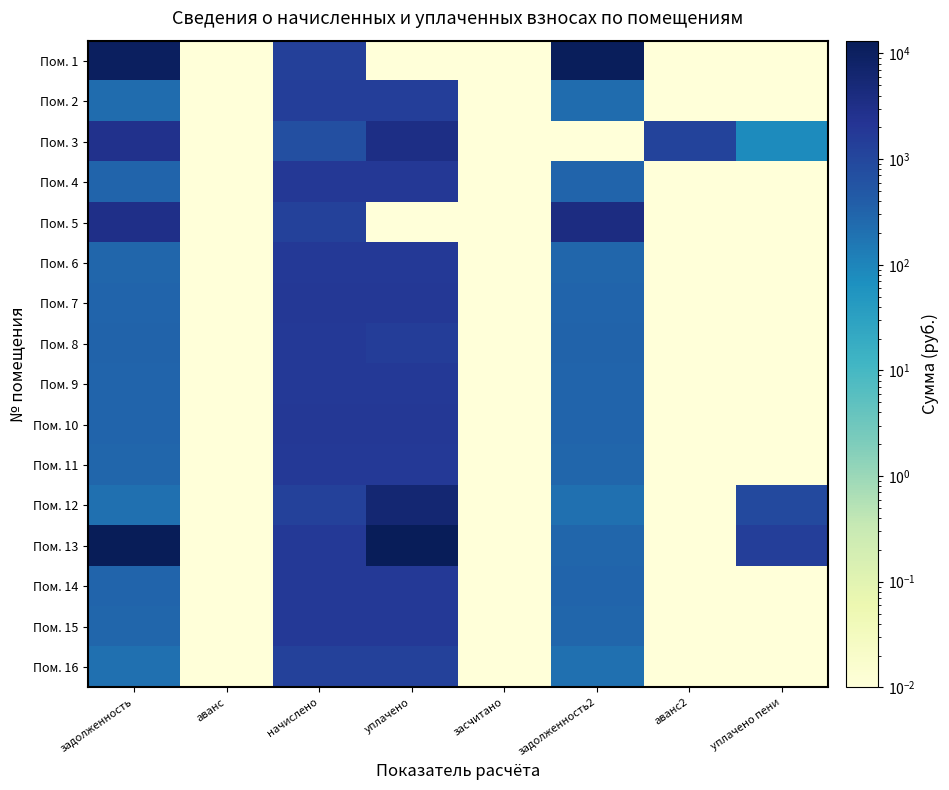

Reading right to left, list all the values displayed in this chart.

Пом. 1: уплачено пени=0.0	аванс2=0.0	задолженность2=11425.0	засчитано=0.0	уплачено=0.0	начислено=1382.4	аванс=0.0	задолженность=10531.5
Пом. 2: уплачено пени=0.0	аванс2=0.0	задолженность2=236.9	засчитано=0.0	уплачено=1421.3	начислено=1421.3	аванс=0.0	задолженность=236.9
Пом. 3: уплачено пени=79.8	аванс2=1164.0	задолженность2=0.0	засчитано=0.0	уплачено=3405.6	начислено=686.4	аванс=0.0	задолженность=2769.5
Пом. 4: уплачено пени=0.0	аванс2=0.0	задолженность2=309.6	засчитано=0.0	уплачено=1857.6	начислено=1857.6	аванс=0.0	задолженность=309.6
Пом. 5: уплачено пени=0.0	аванс2=0.0	задолженность2=3767.9	засчитано=0.0	уплачено=0.0	начислено=1252.8	аванс=0.0	задолженность=3095.5
Пом. 6: уплачено пени=0.0	аванс2=0.0	задолженность2=294.5	засчитано=0.0	уплачено=1766.9	начислено=1766.9	аванс=0.0	задолженность=294.5
Пом. 7: уплачено пени=0.0	аванс2=0.0	задолженность2=308.9	засчитано=0.0	уплачено=1853.3	начислено=1853.3	аванс=0.0	задолженность=308.9
Пом. 8: уплачено пени=0.0	аванс2=0.0	задолженность2=324.7	засчитано=0.0	уплачено=1501.2	начислено=1801.4	аванс=0.0	задолженность=324.7
Пом. 9: уплачено пени=0.0	аванс2=0.0	задолженность2=302.4	засчитано=0.0	уплачено=1814.4	начислено=1814.4	аванс=0.0	задолженность=302.4
Пом. 10: уплачено пени=0.0	аванс2=0.0	задолженность2=308.9	засчитано=0.0	уплачено=1853.3	начислено=1853.3	аванс=0.0	задолженность=308.9
Пом. 11: уплачено пени=0.0	аванс2=0.0	задолженность2=293.0	засчитано=0.0	уплачено=1758.2	начислено=1758.2	аванс=0.0	задолженность=293.0
Пом. 12: уплачено пени=901.9	аванс2=0.0	задолженность2=210.2	засчитано=0.0	уплачено=5795.0	начислено=1261.4	аванс=0.0	задолженность=210.2
Пом. 13: уплачено пени=1447.8	аванс2=0.0	задолженность2=295.2	засчитано=0.0	уплачено=12349.2	начислено=1771.2	аванс=0.0	задолженность=13223.6
Пом. 14: уплачено пени=0.0	аванс2=0.0	задолженность2=301.0	засчитано=0.0	уплачено=1805.8	начислено=1805.8	аванс=0.0	задолженность=301.0
Пом. 15: уплачено пени=0.0	аванс2=0.0	задолженность2=295.2	засчитано=0.0	уплачено=1771.2	начислено=1771.2	аванс=0.0	задолженность=295.2
Пом. 16: уплачено пени=0.0	аванс2=0.0	задолженность2=210.2	засчитано=0.0	уплачено=1261.4	начислено=1261.4	аванс=0.0	задолженность=210.2